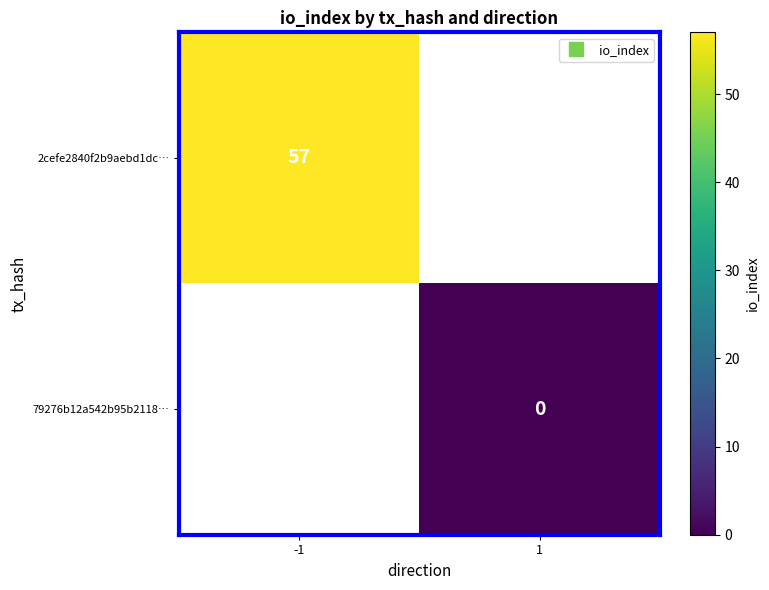

Is the value of 2cefe2840f2b9aebd1dc… at 1 greater than the value of 79276b12a542b95b2118… at 1?

No